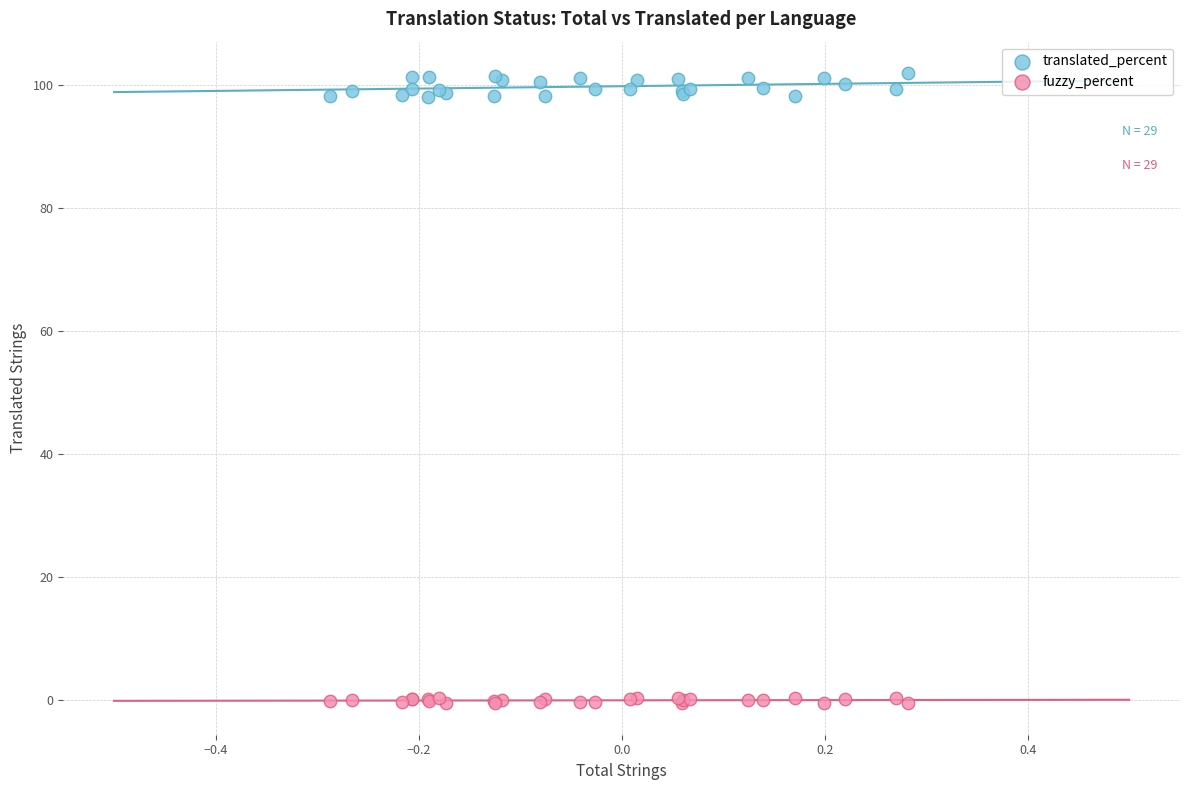

Which series reaches the minimum Y coordinate?

fuzzy_percent